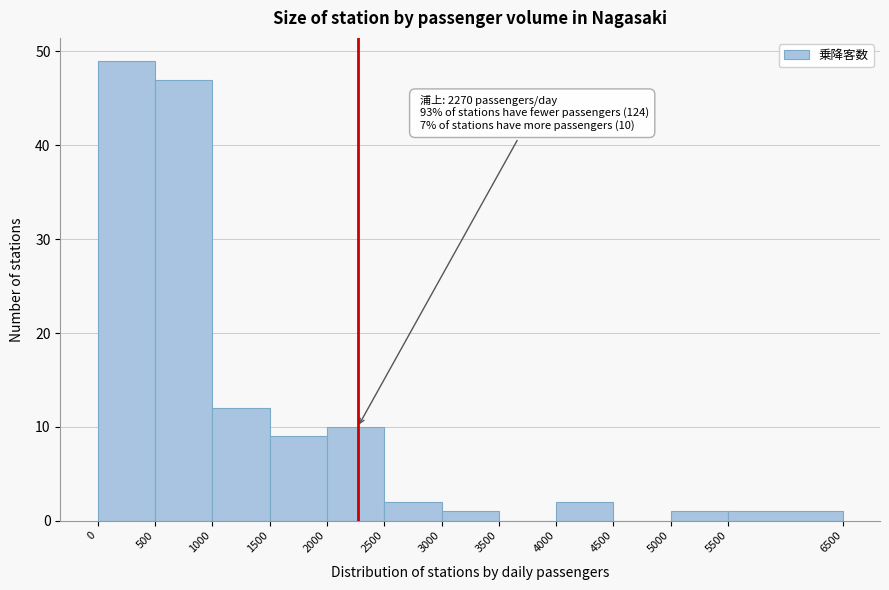

Over which range of the x-axis is the bar tallest?

0 to 500